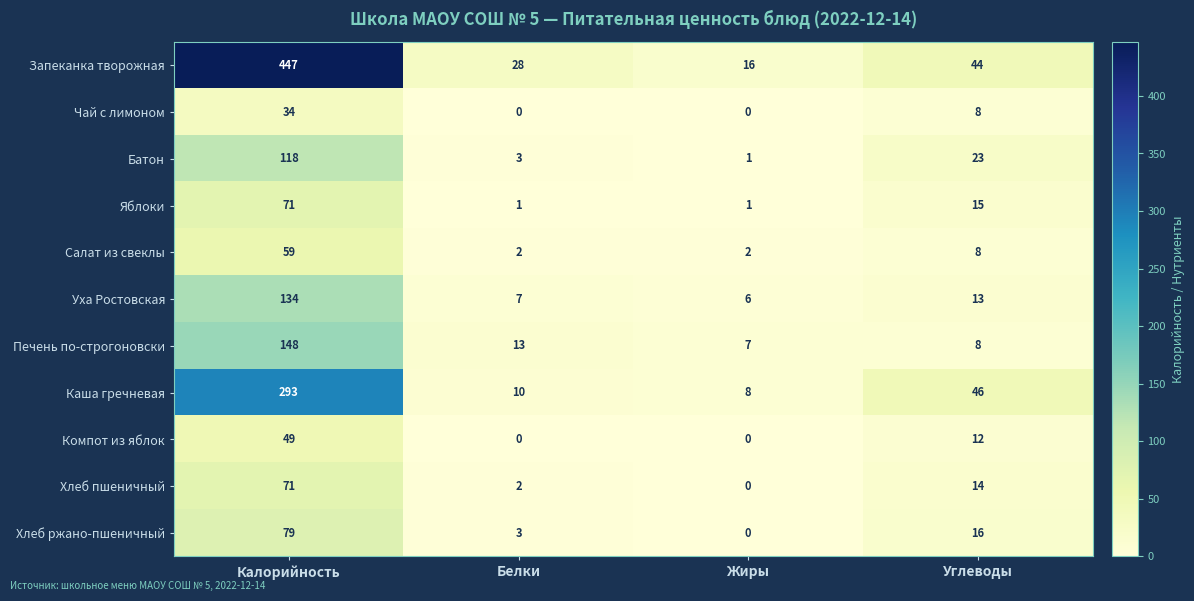

What is the difference between the maximum and minimum values in the Компот из яблок series?

49